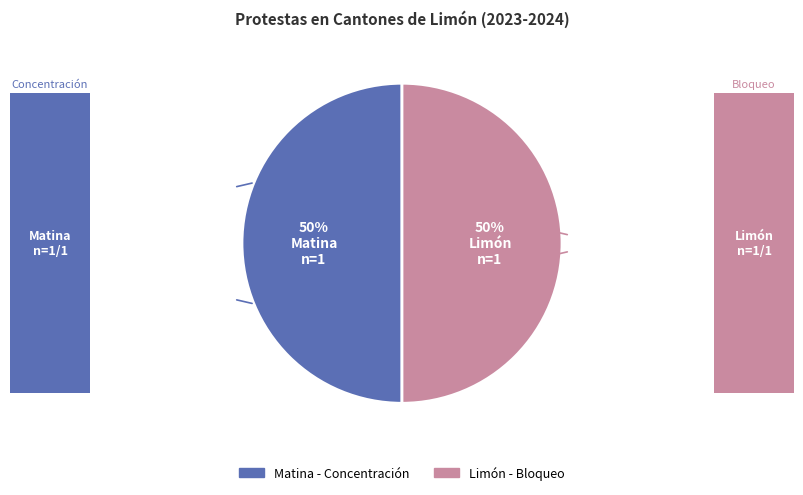

What percentage is the Limón slice, to the nearest percent?

50%